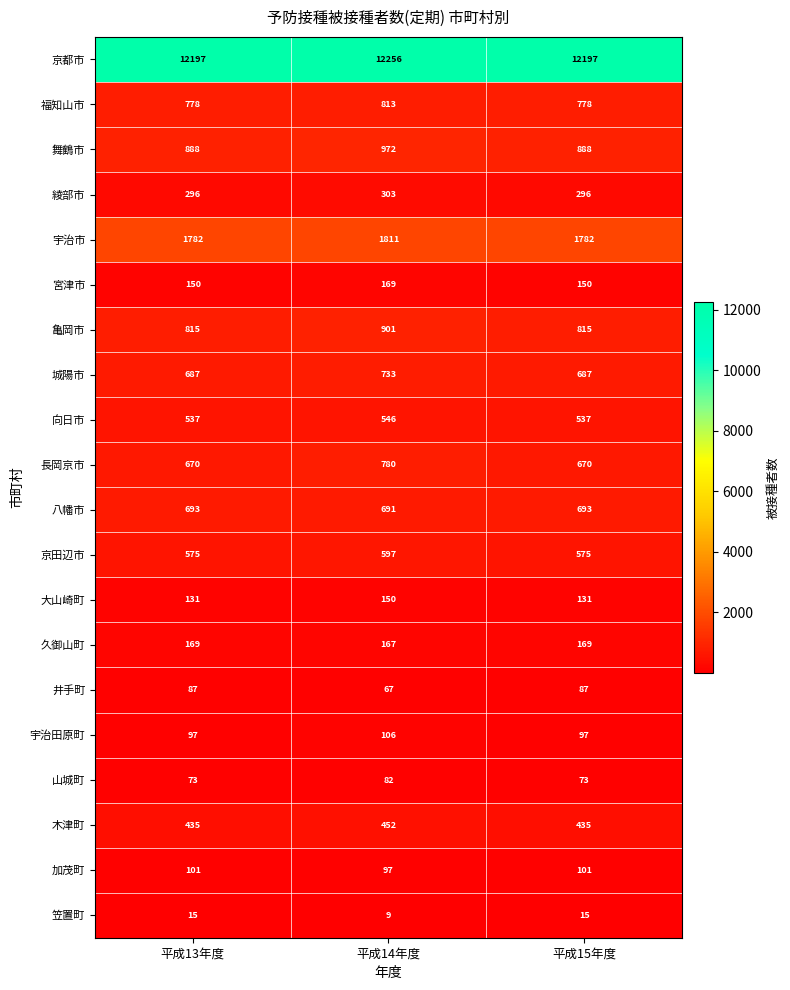

Is it true that 井手町 equals 30 at 平成13年度?

False